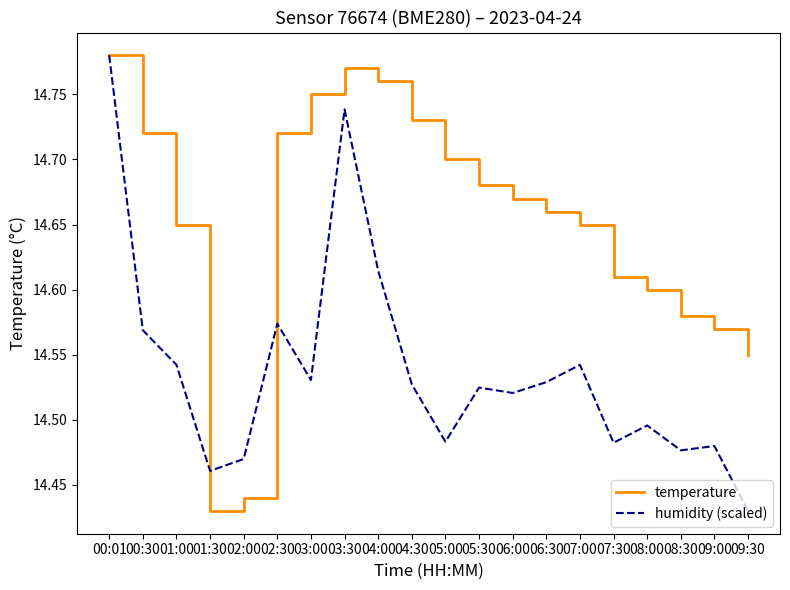

What position from the right is 07:30?

5